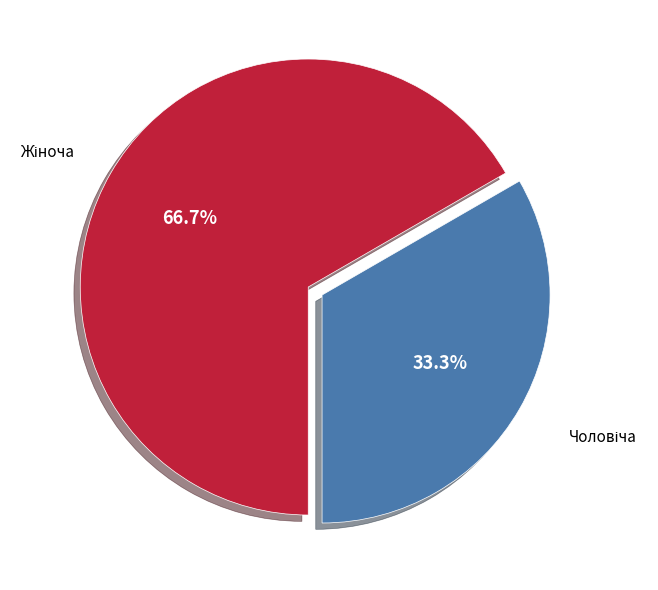

Is there a majority slice in this chart?

Yes